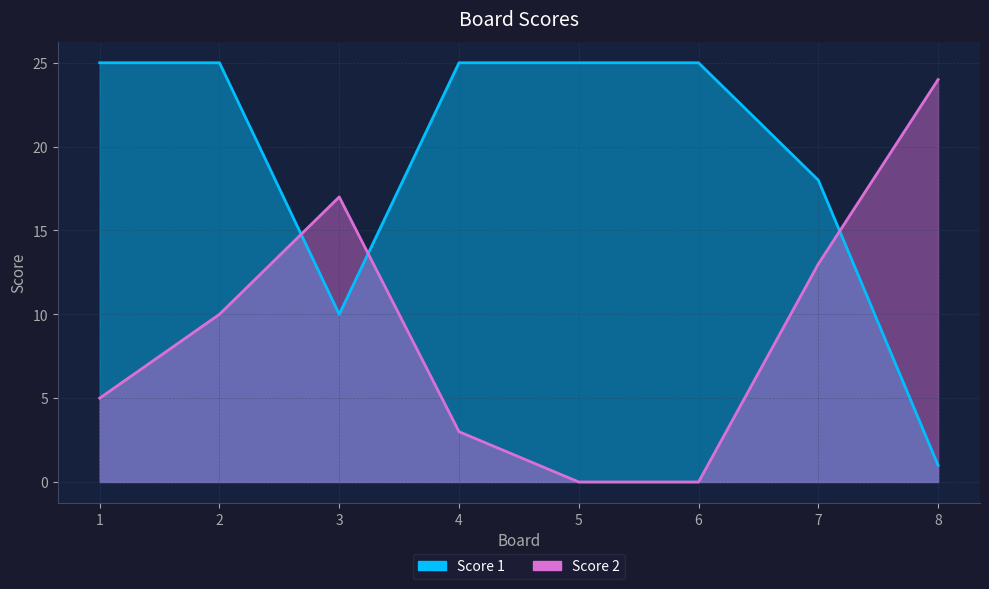

True or false: Score 2 and Score 1 intersect in this chart.

True